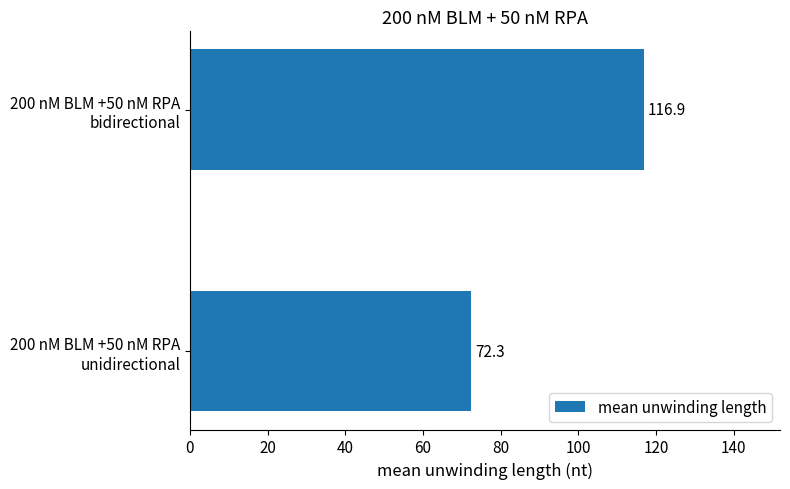

What is the average value?

94.6